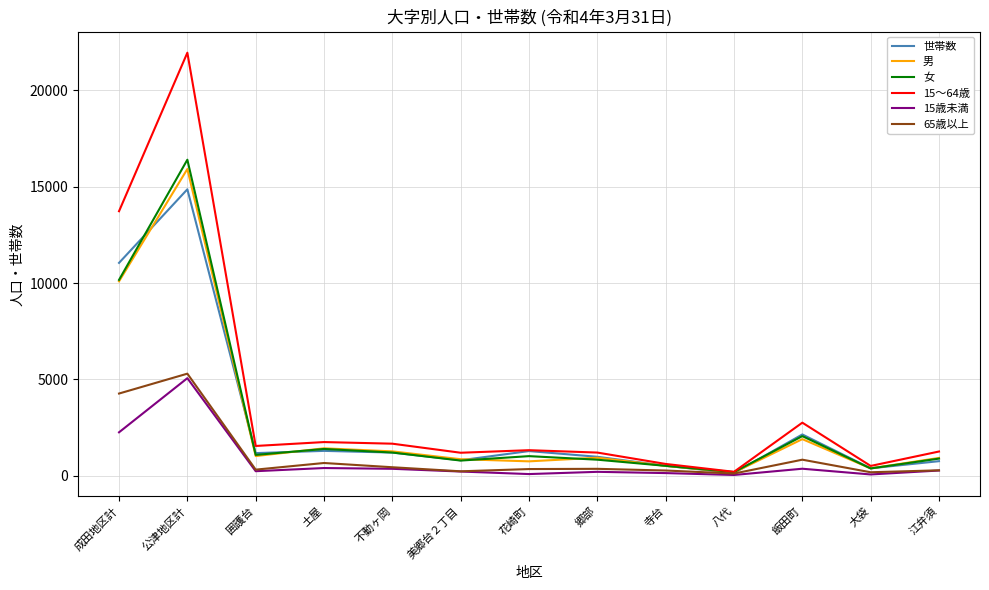

The 15～64歳 series shows 1206 at 郷部. True or false?

True